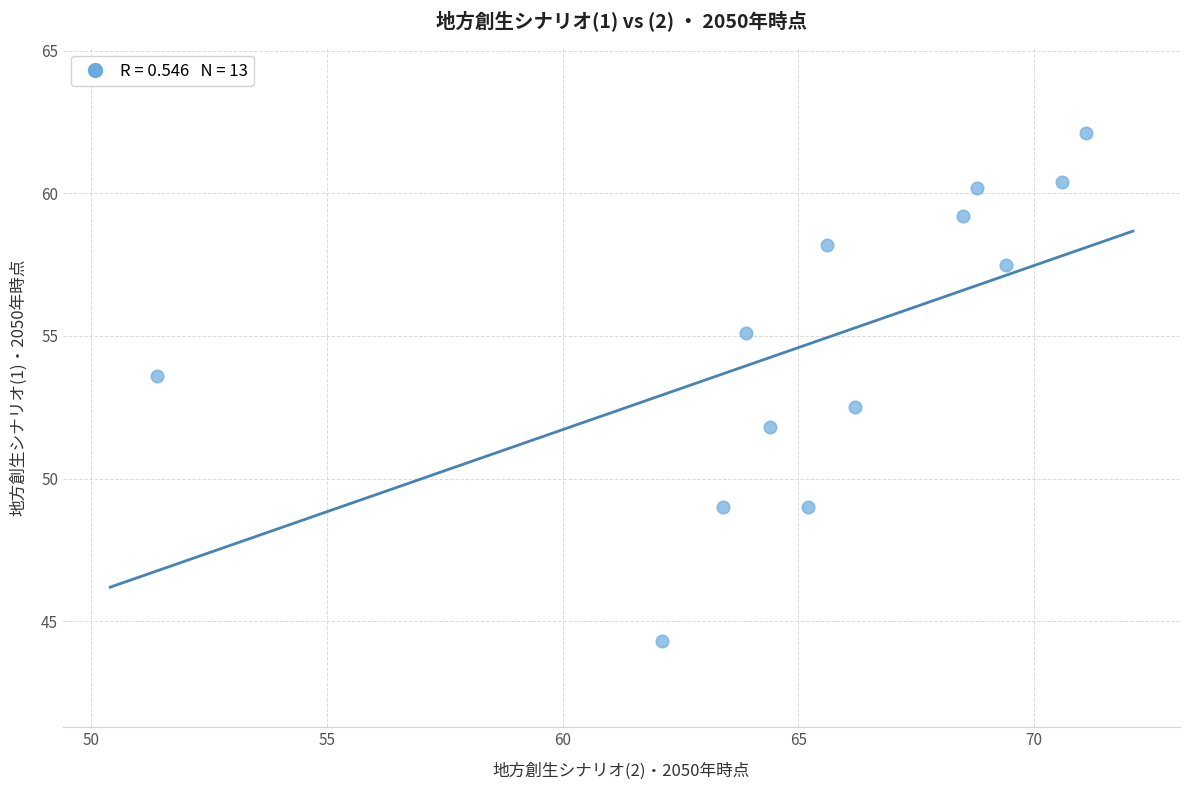

What is the range of X values (max minus min)?

19.7